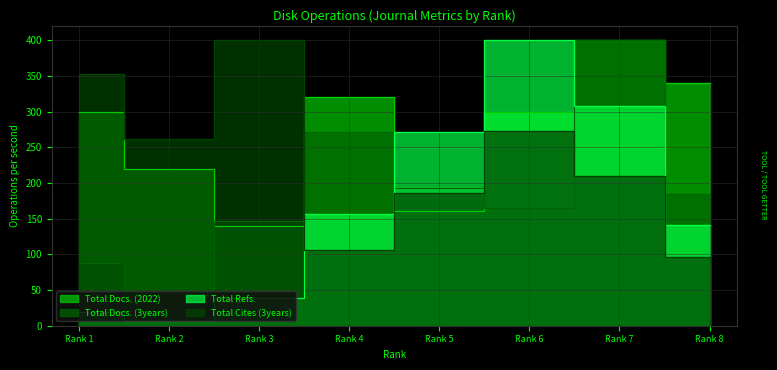

Between 8 and 1, which is larger?

8